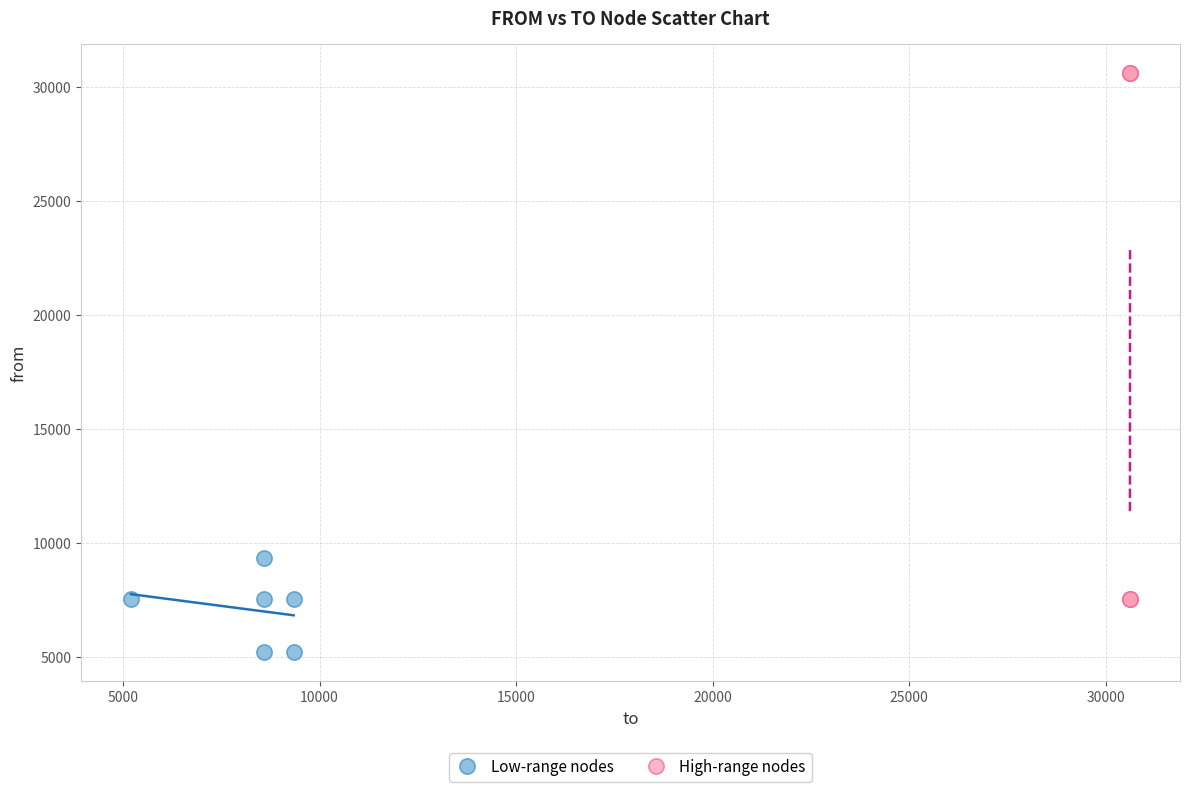

Which series has the widest spread of Y values?

High-range nodes